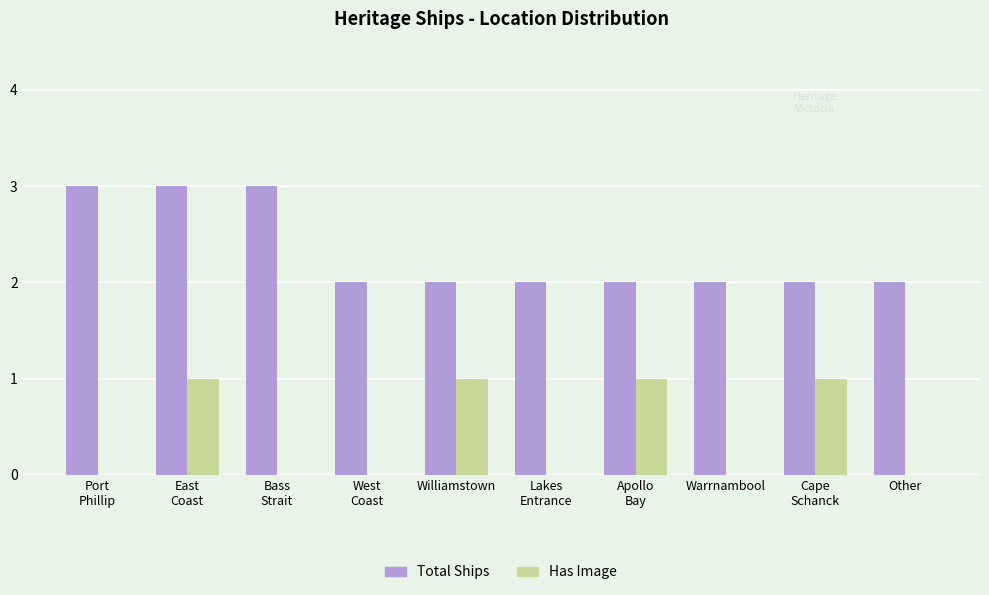

Is it true that Has Image equals 1 at East
Coast?

True